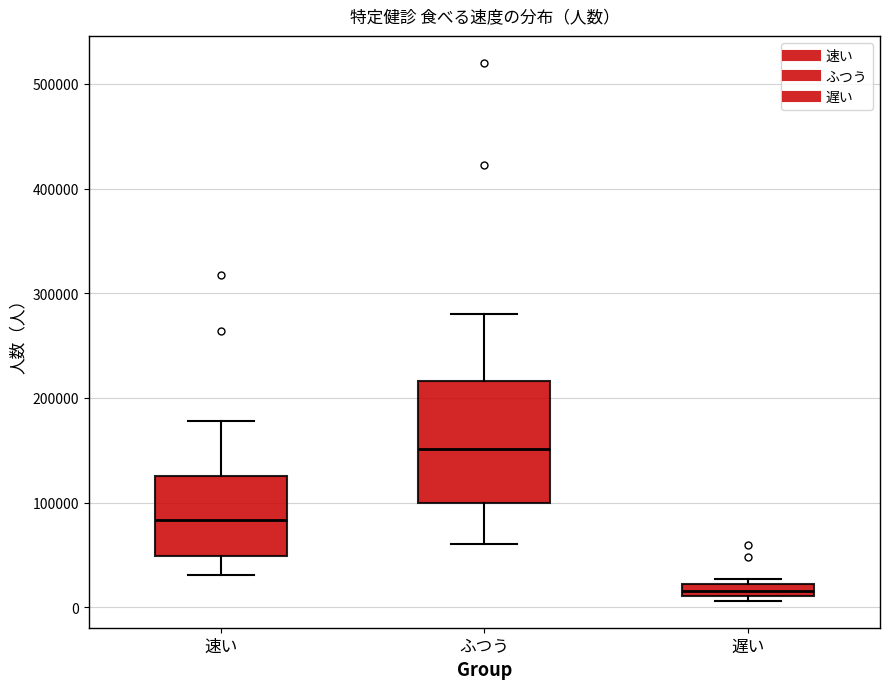

Where is the upper edge of the box for 遅い on the y-axis? The values are not printed on the chart, so give them approximately, as read against the axis.

20000